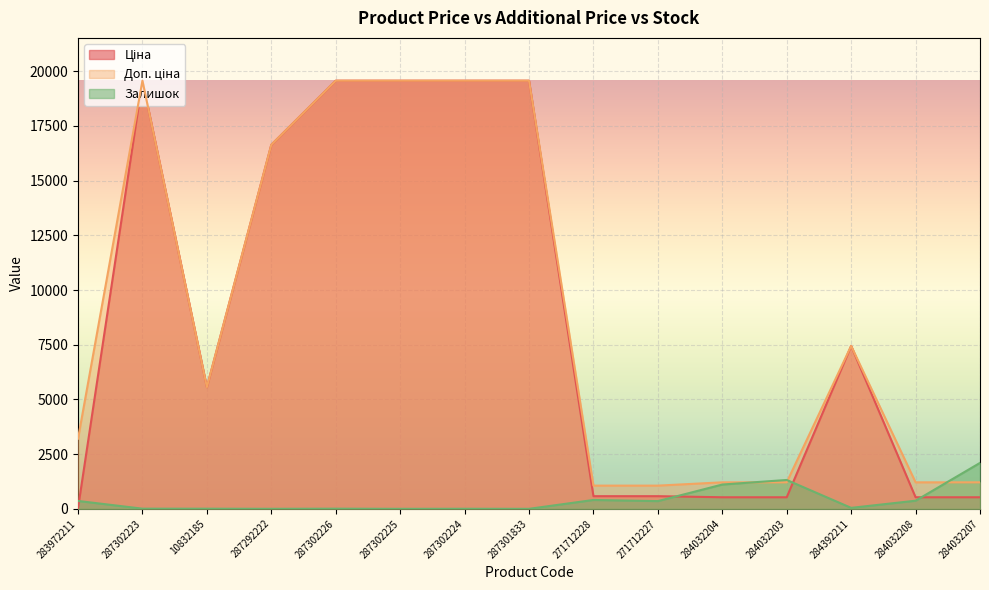

Reading left to right, list all the values displayed in this chart.

Ціна: 283972211=32.0	287302223=19564.9	10832185=5560.3	287292222=16636.8	287302226=19564.9	287302225=19564.9	287302224=19564.9	287301833=19564.9	271712228=578.1	271712227=578.1	284032204=528.2	284032203=528.2	284392211=7444.6	284032208=528.2	284032207=528.2
Доп. ціна: 283972211=3205.0	287302223=19564.9	10832185=5560.3	287292222=16636.8	287302226=19564.9	287302225=19564.9	287302224=19564.9	287301833=19564.9	271712228=1060.0	271712227=1060.0	284032204=1210.7	284032203=1210.7	284392211=7444.6	284032208=1210.7	284032207=1210.7
Залишок: 283972211=360.0	287302223=7.0	10832185=6.0	287292222=1.0	287302226=7.0	287302225=0.0	287302224=3.0	287301833=0.0	271712228=405.0	271712227=353.0	284032204=1110.0	284032203=1319.0	284392211=44.0	284032208=371.0	284032207=2099.0